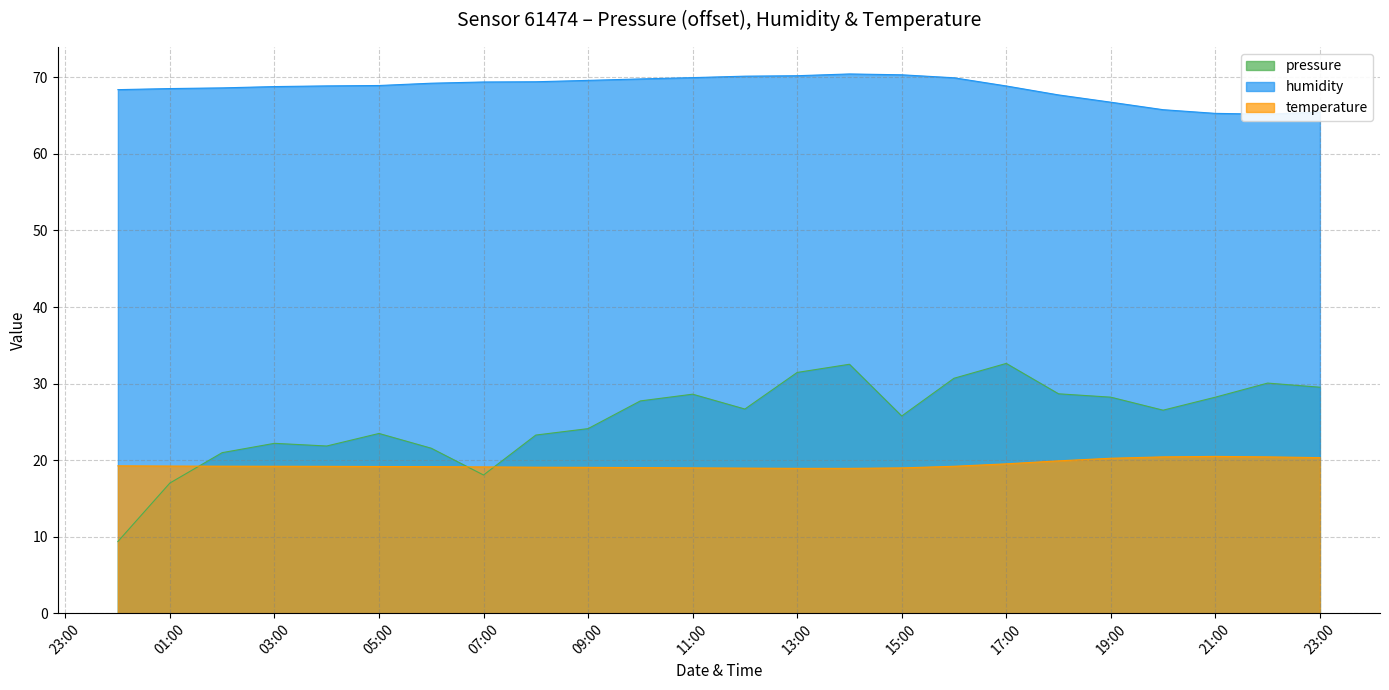

At which category is the sum across all series the highest?

14:00